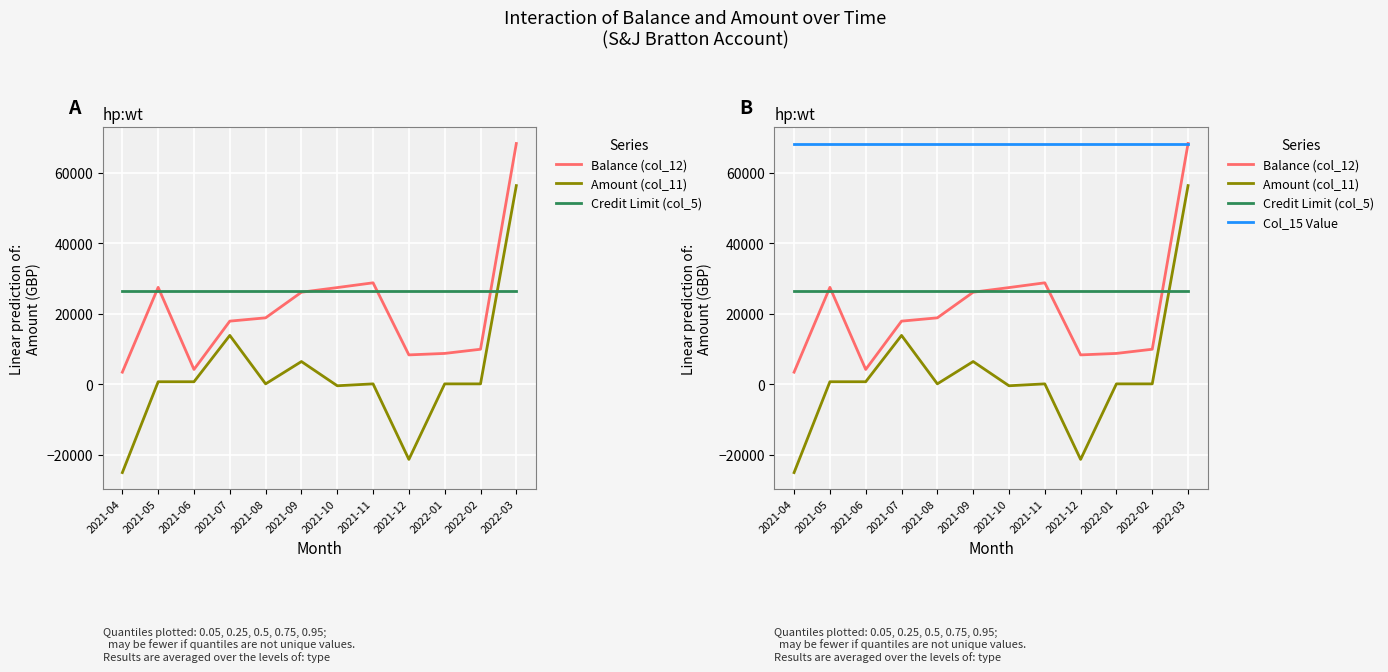

Does the chart display data point markers on the line(s)?

No